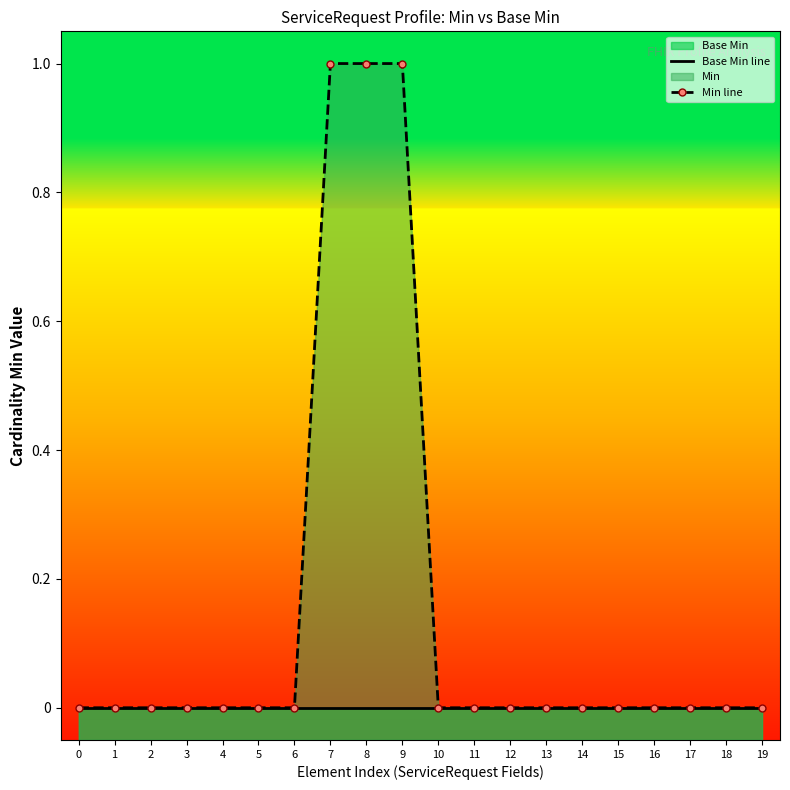

What is the difference between the maximum and minimum values in the Min line series?

1